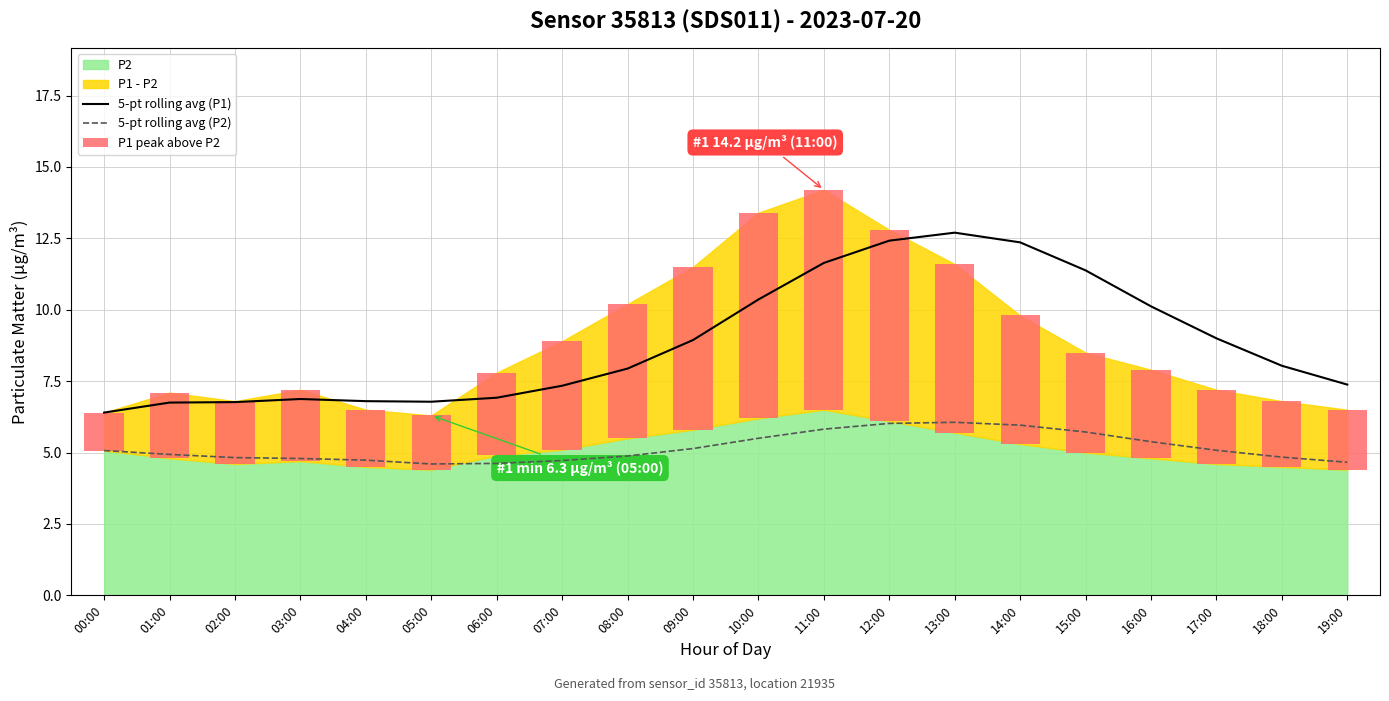

What is the difference between the maximum and second lowest values in the 5-pt rolling avg (P1) series?

5.9